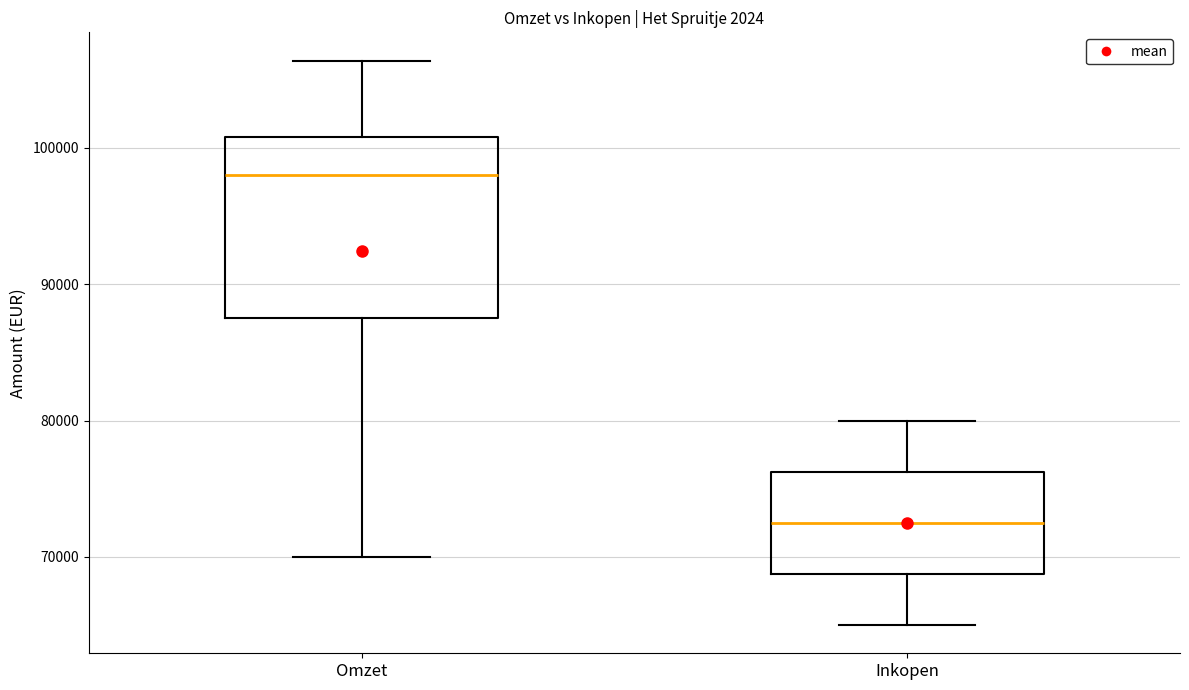

Where is the lower edge of the box for Omzet on the y-axis? The values are not printed on the chart, so give them approximately, as read against the axis.

88000